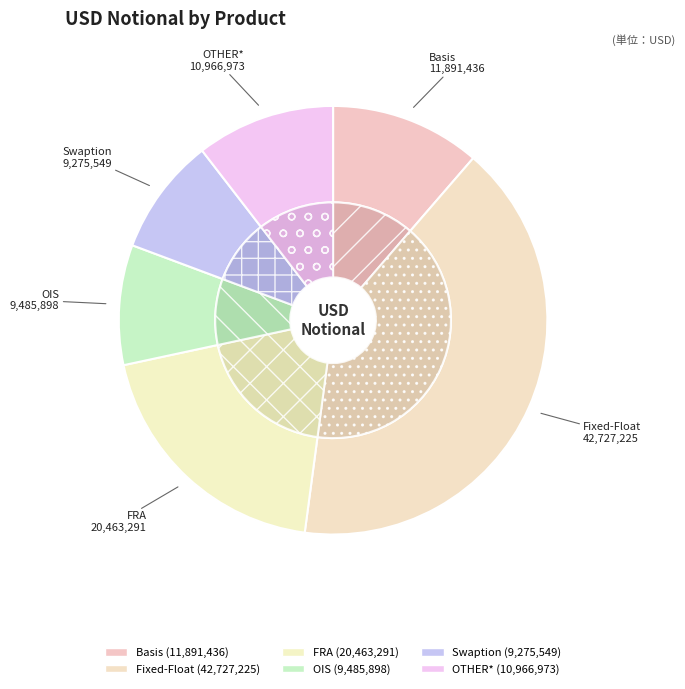

What portion of the pie excludes Fixed-Float?

59.2%